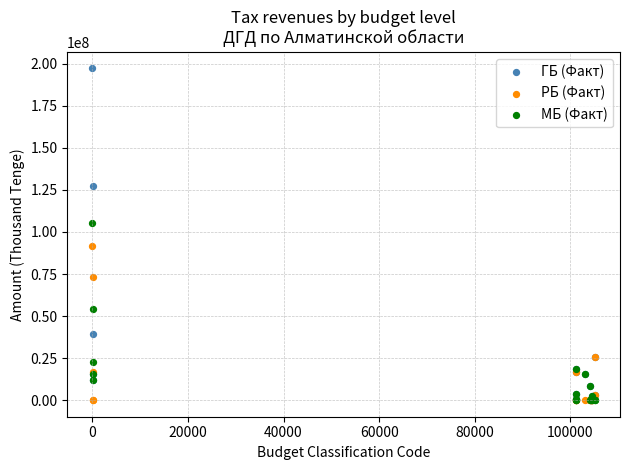

What are all the series names shown in the legend?

ГБ (Факт), РБ (Факт), МБ (Факт)